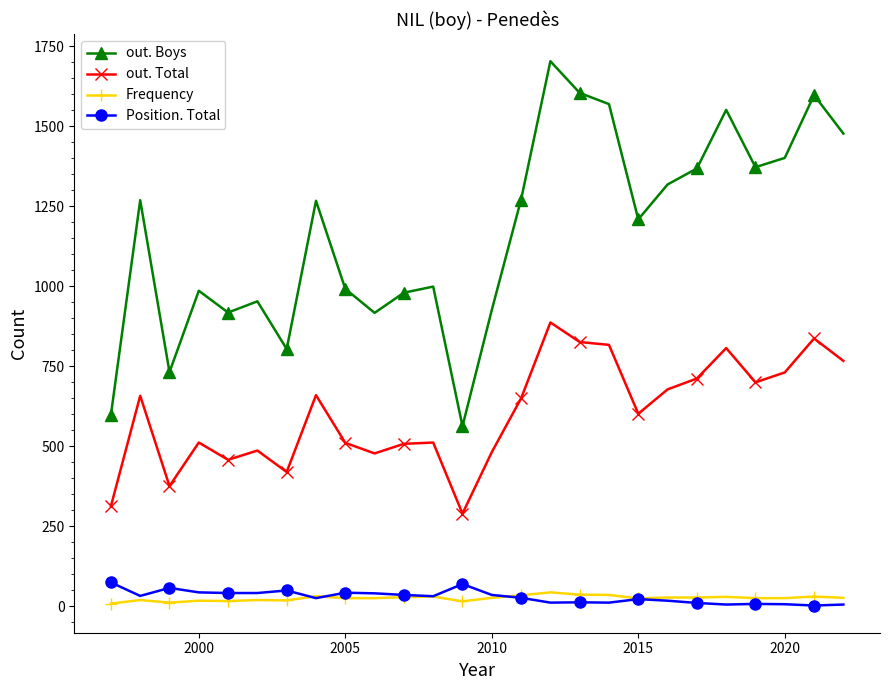

Which series has the largest total across all categories?

out. Boys